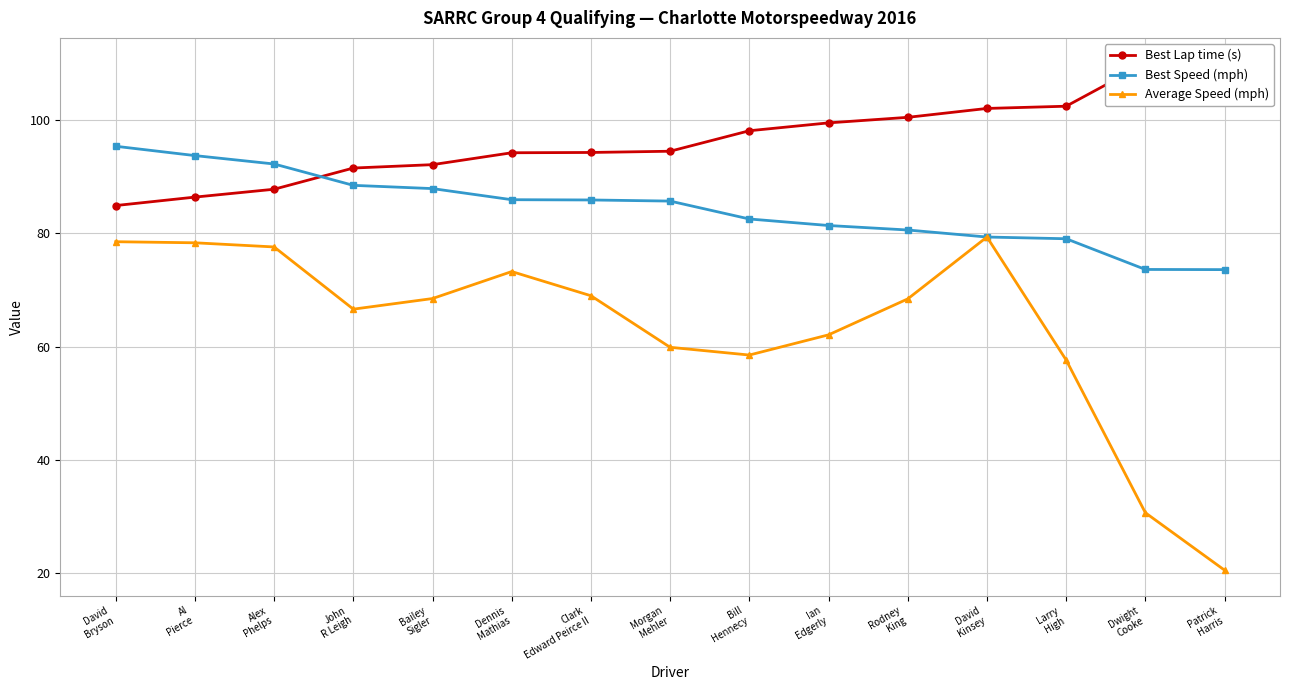

What is the minimum value for Best Lap time (s)?

84.9